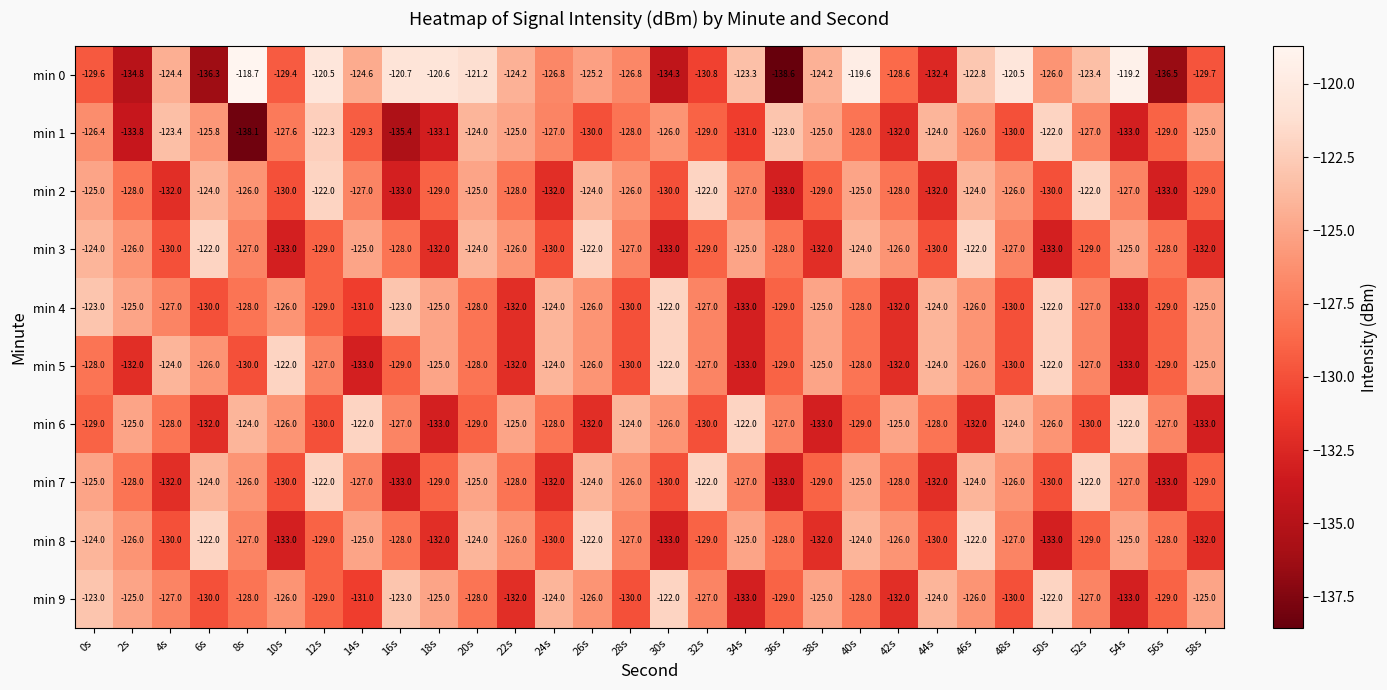

What is the average value of the min 6 series?

-127.6